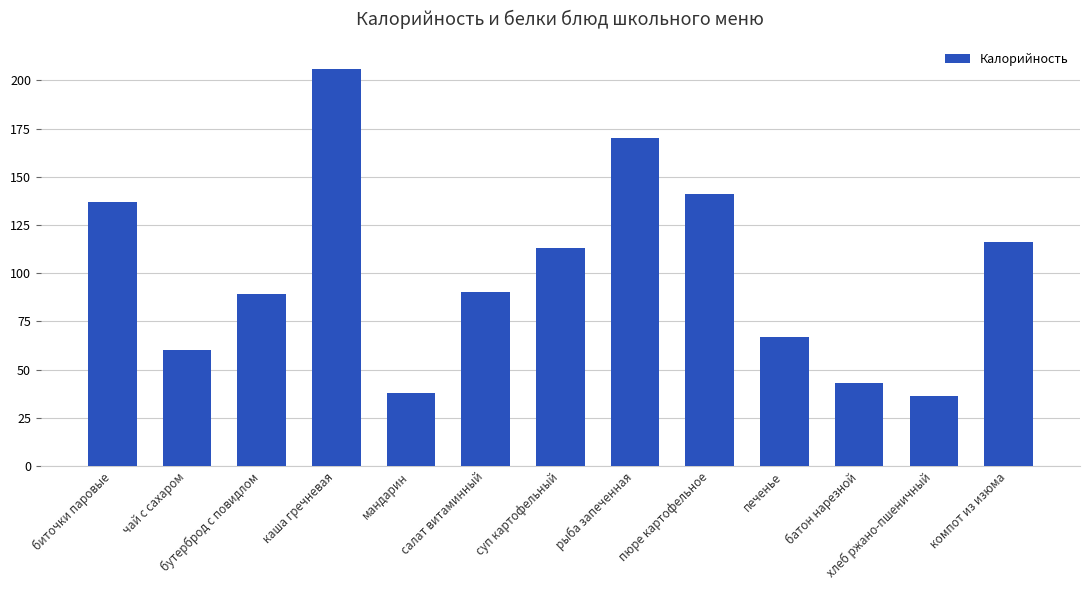

What is the ratio of the value at чай с сахаром to the value at бутерброд с повидлом?

0.7